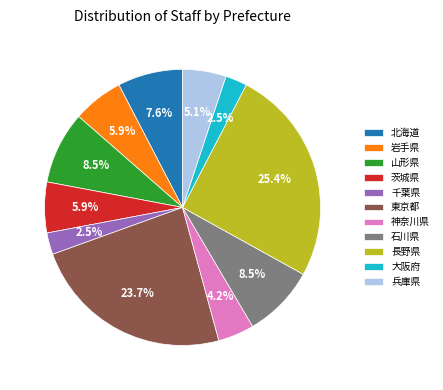

To the nearest percent, what percentage of the pie is 岩手県?

6%